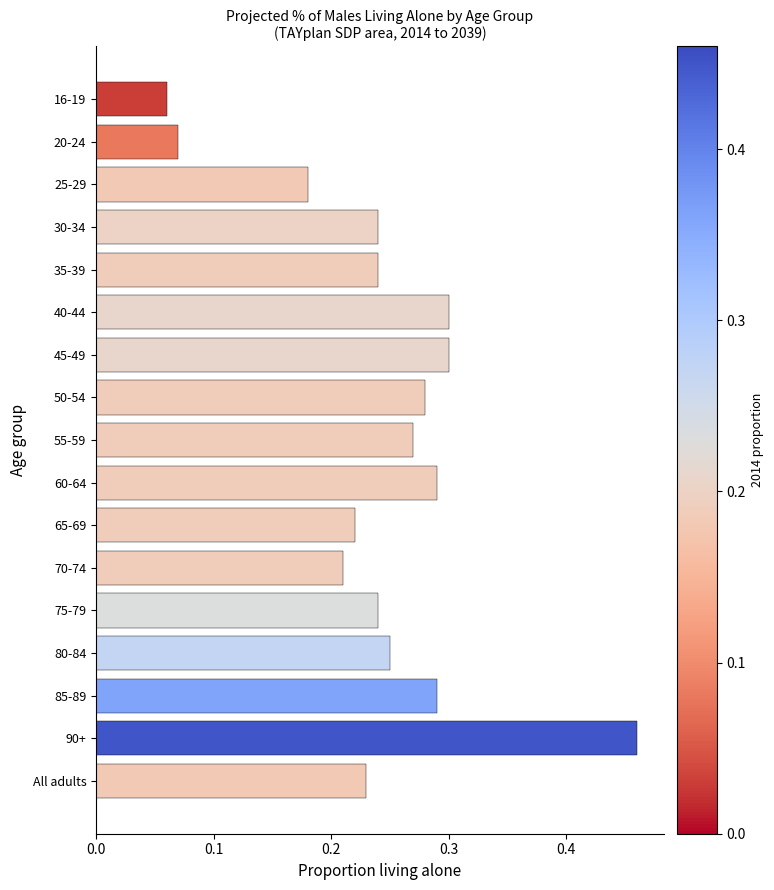

How many data points does each series have?

17